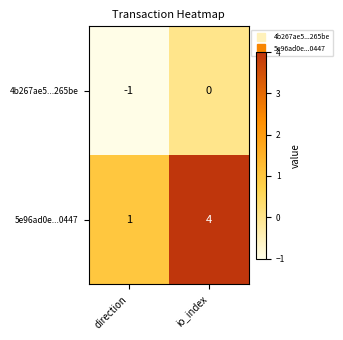

List the series in order of their peak value, lowest first.

4b267ae5...265be, 5e96ad0e...0447